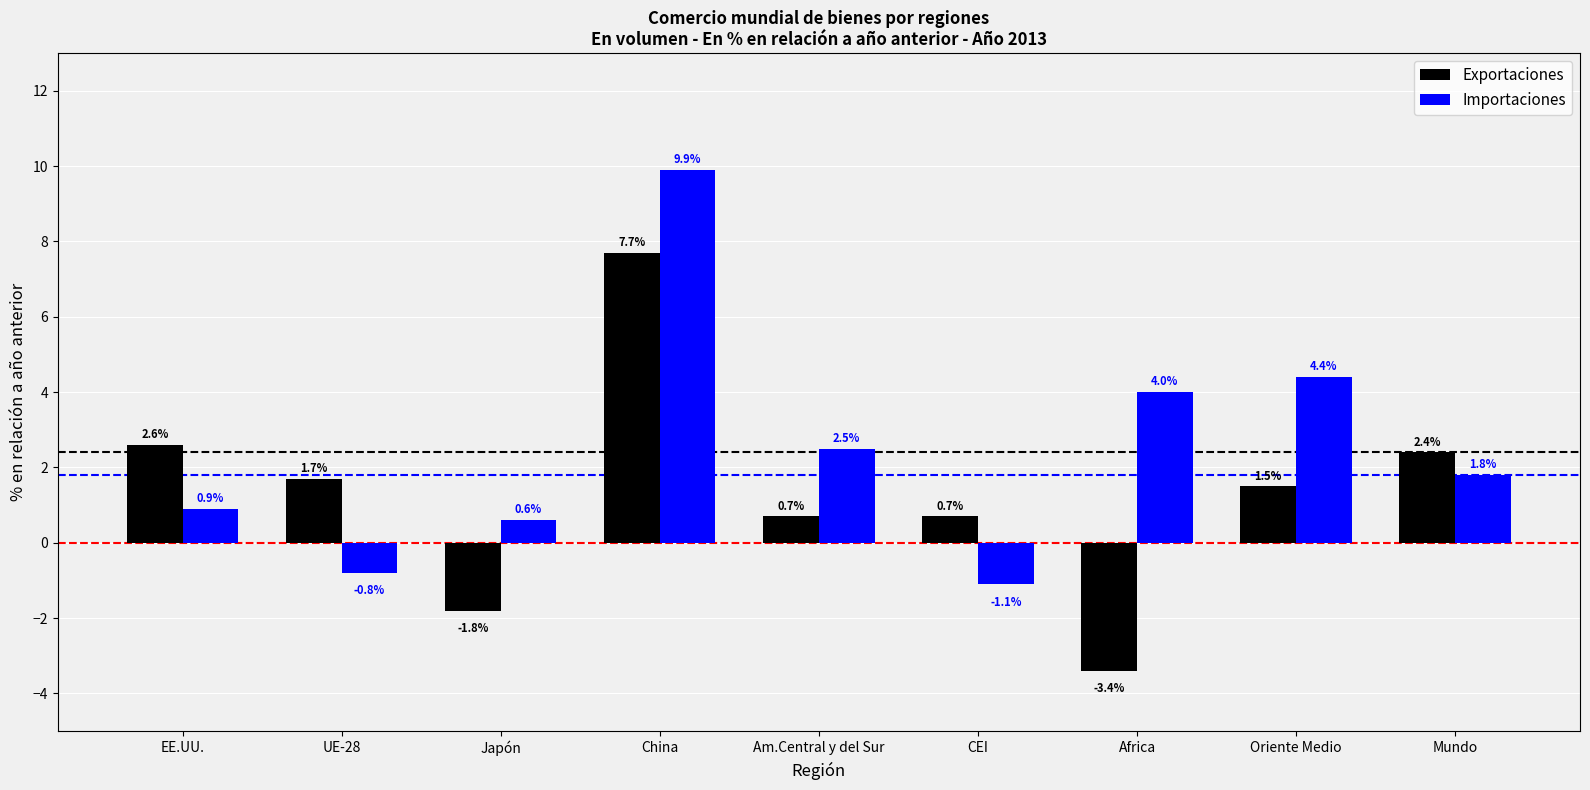

At how many categories does at least one series exceed 0?

9